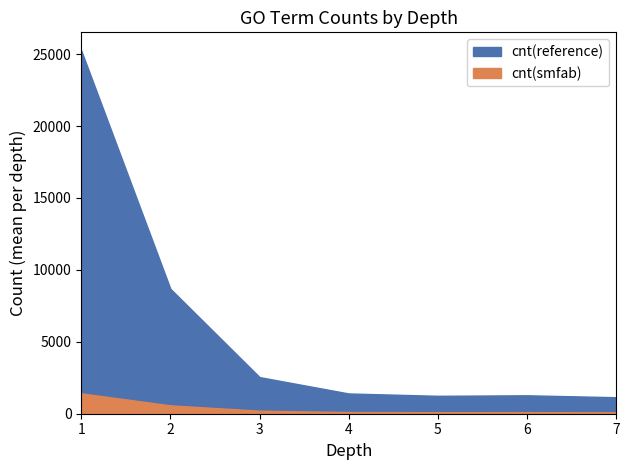

How many lines are shown in the chart?

2